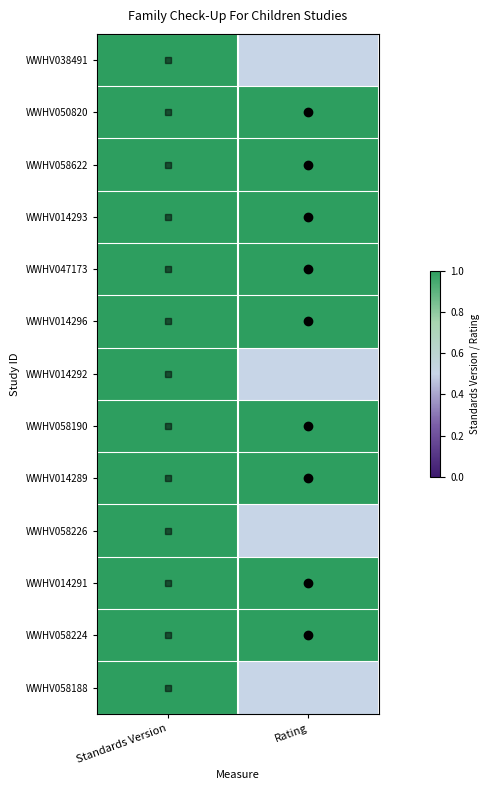

Which has a higher value, Rating or Standards Version?

Standards Version